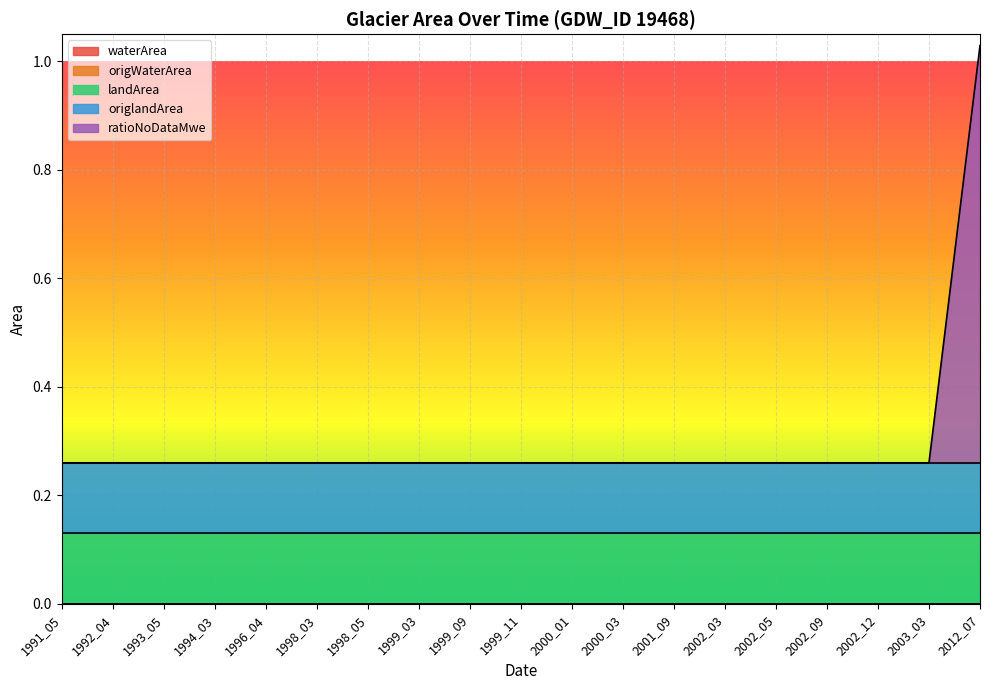

How many categories are shown in the chart?

19